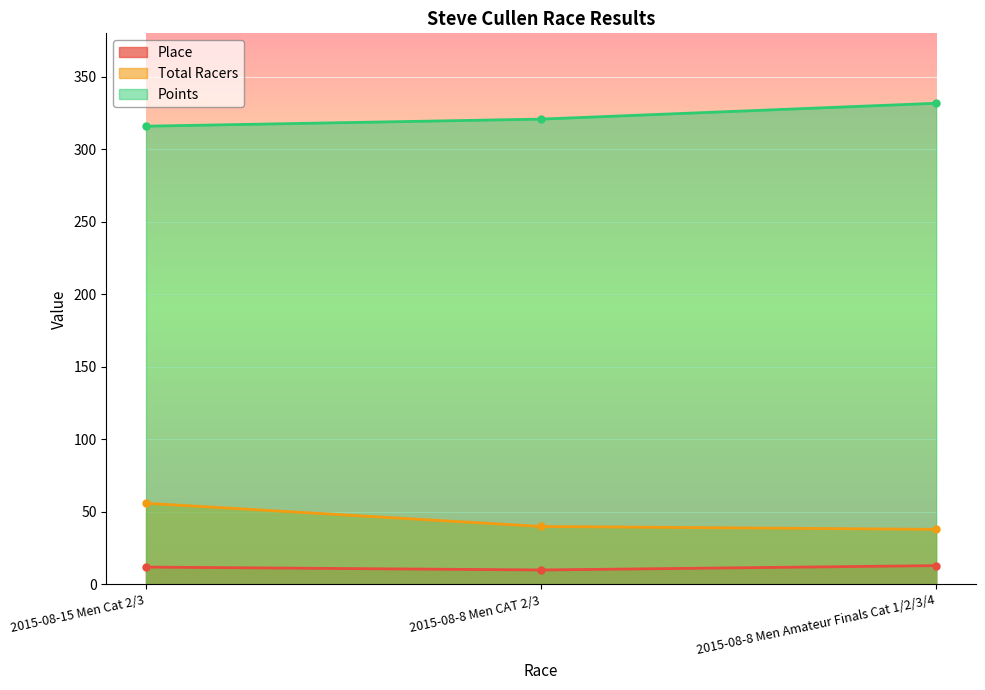

At which label does Place first exceed 12?

2015-08-8 Men Amateur Finals Cat 1/2/3/4